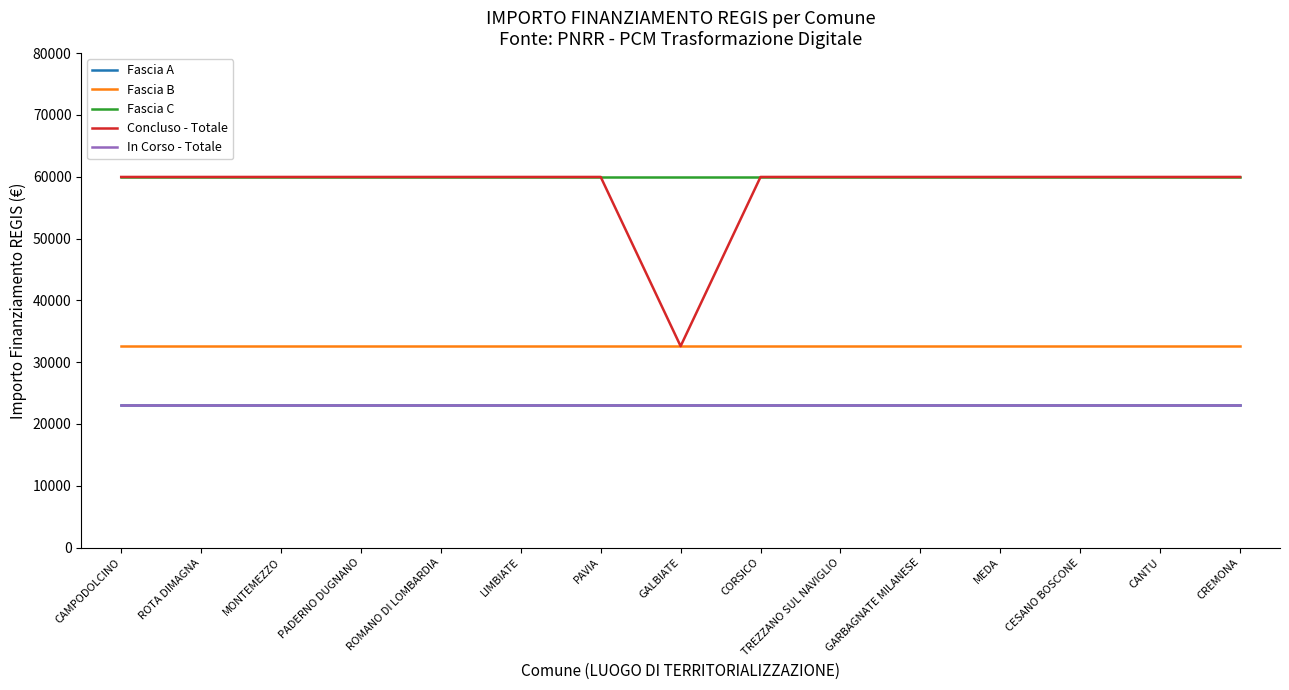

True or false: Fascia A and Fascia B intersect in this chart.

False